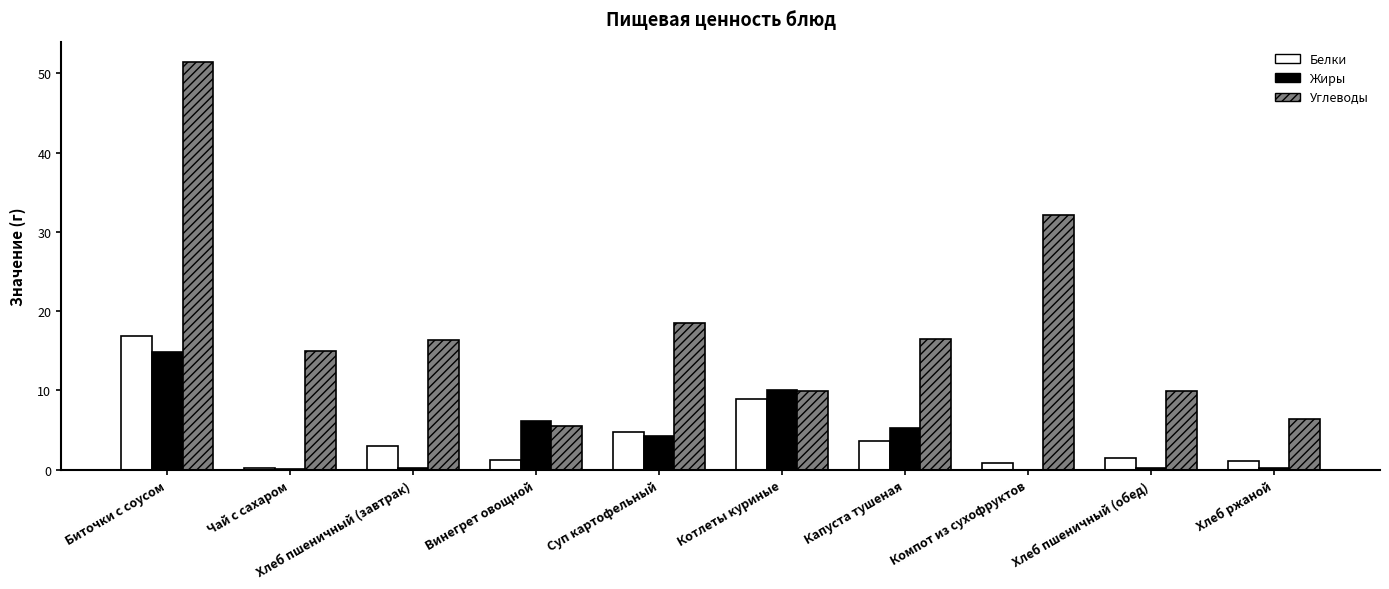

What are all the series names shown in the legend?

Белки, Жиры, Углеводы